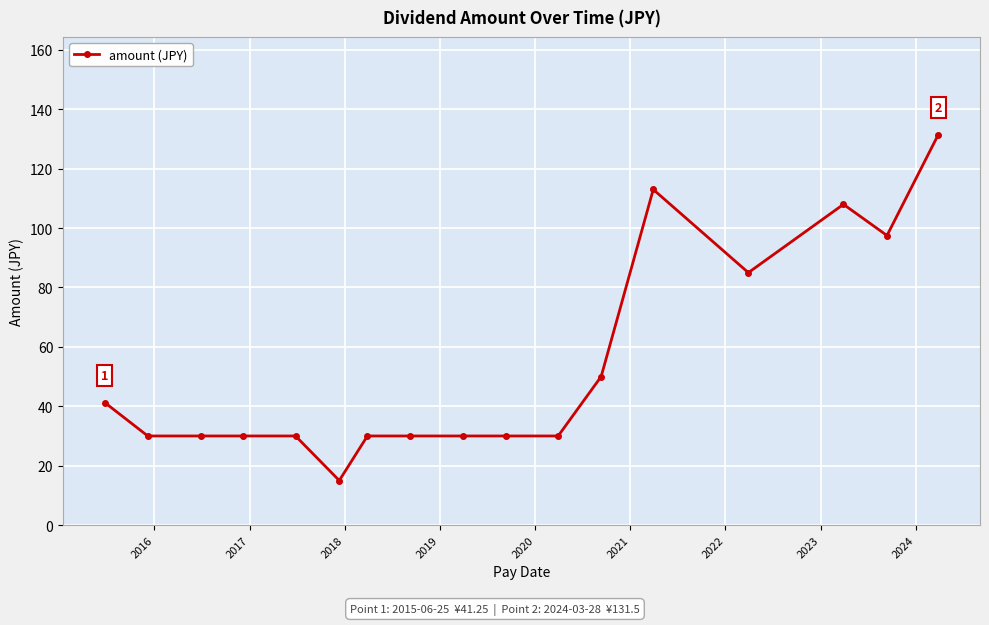

What is the minimum value shown in the chart?

15.0